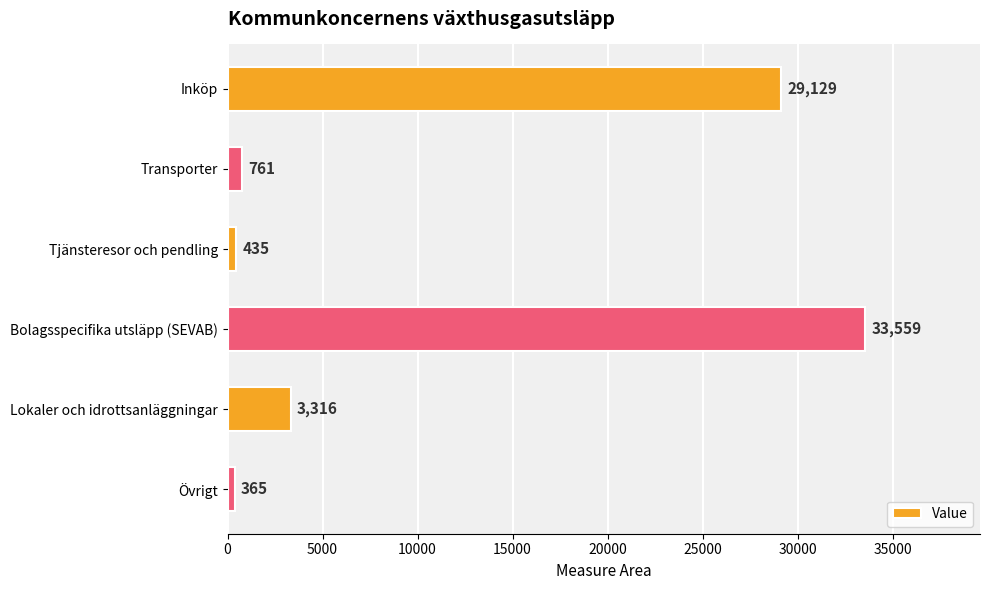

Which category has the highest value across all series?

Bolagsspecifika utsläpp (SEVAB)